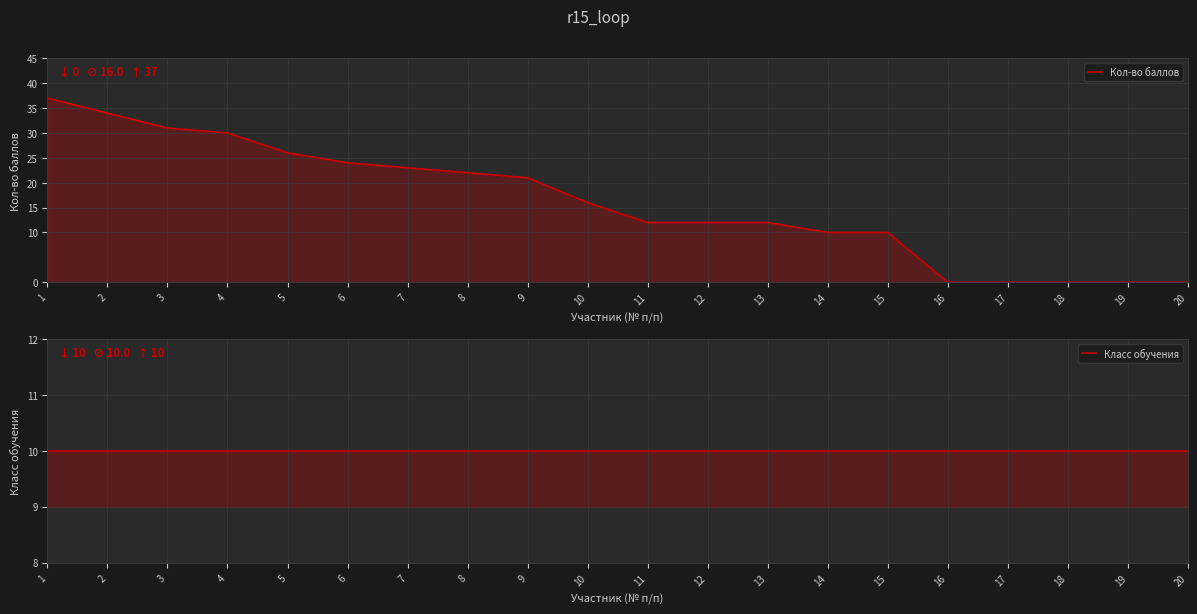

Rank the series at 19 from lowest to highest value.

Кол-во баллов, Класс обучения